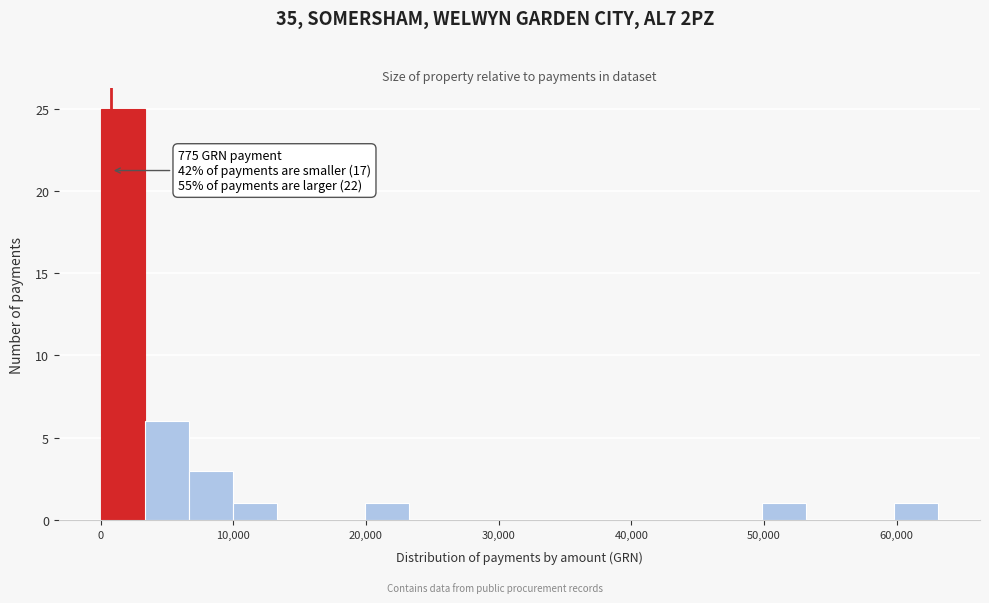

Read against the x-axis, roughly where is the centre of the tallest bar?

2000